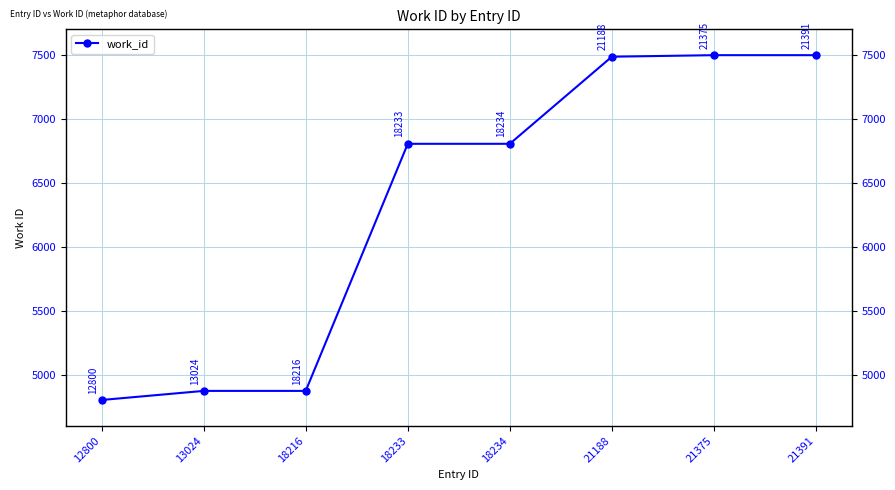

The value at 13024 is 4873. True or false?

True